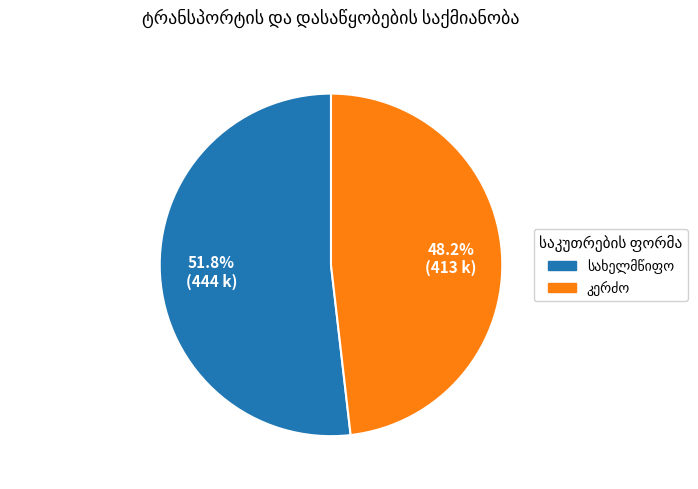

How many slices are in this pie chart?

2